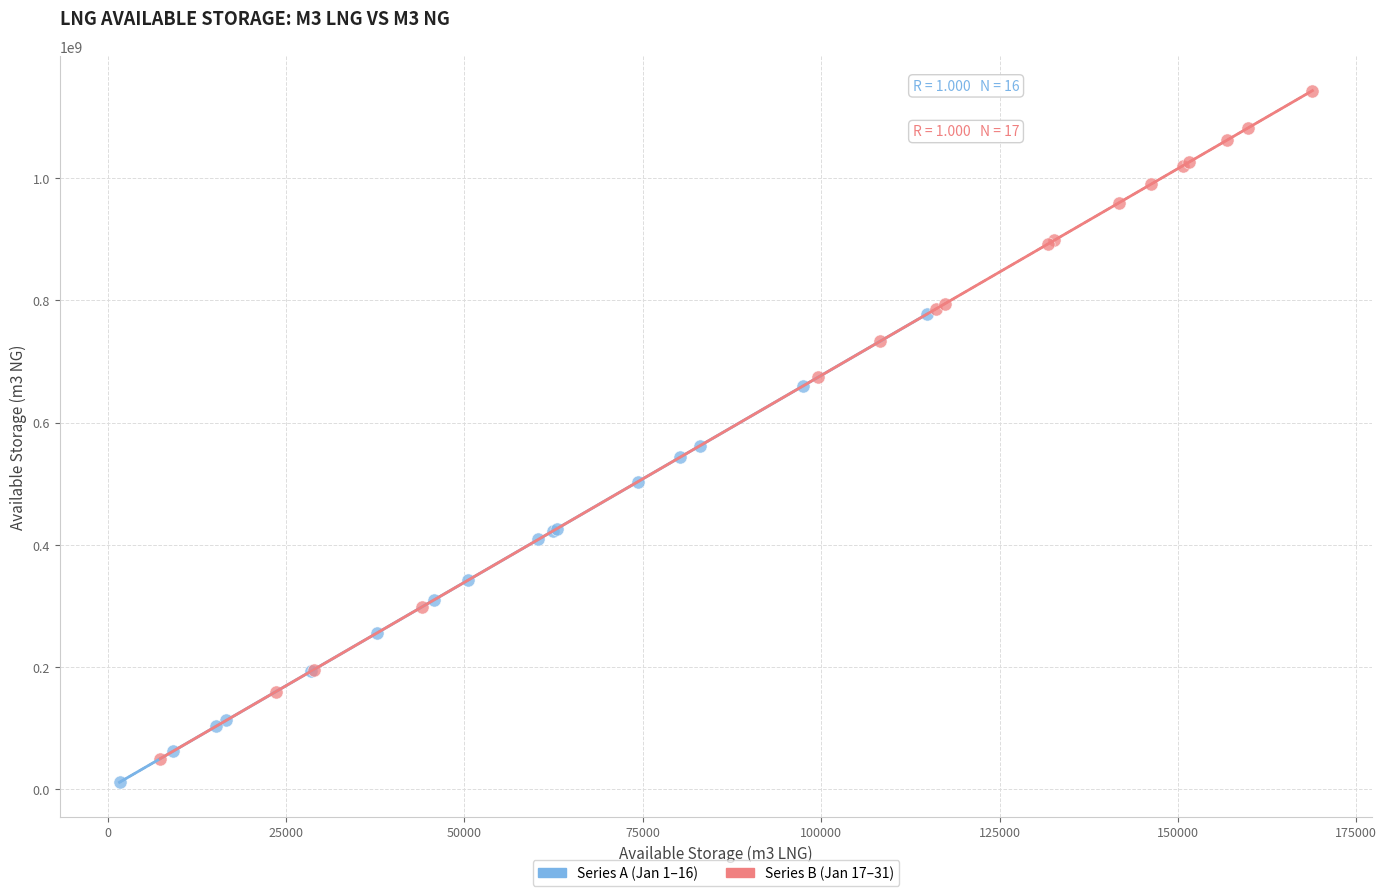

Which series reaches the minimum Y coordinate?

Series A (Jan 1–16)